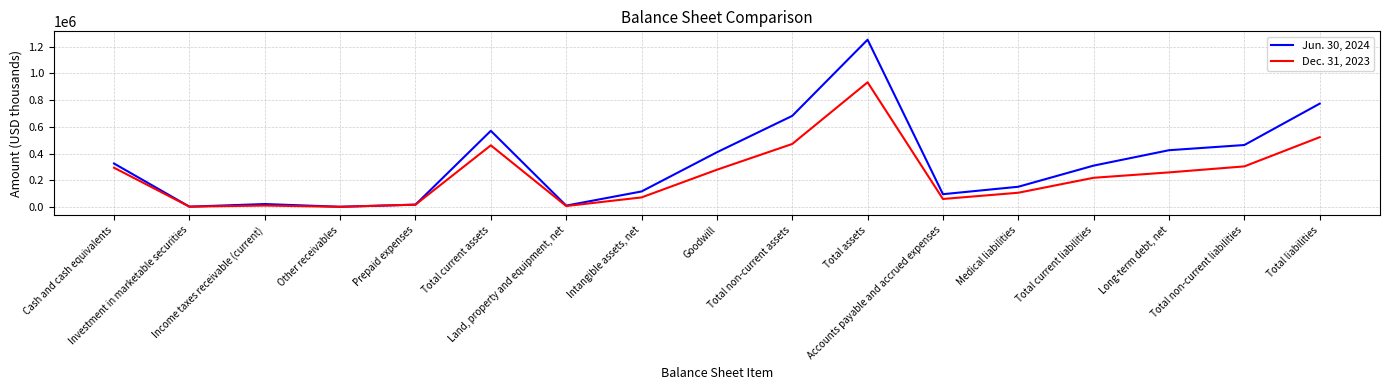

List the series in order of their overall mean, highest first.

Jun. 30, 2024, Dec. 31, 2023